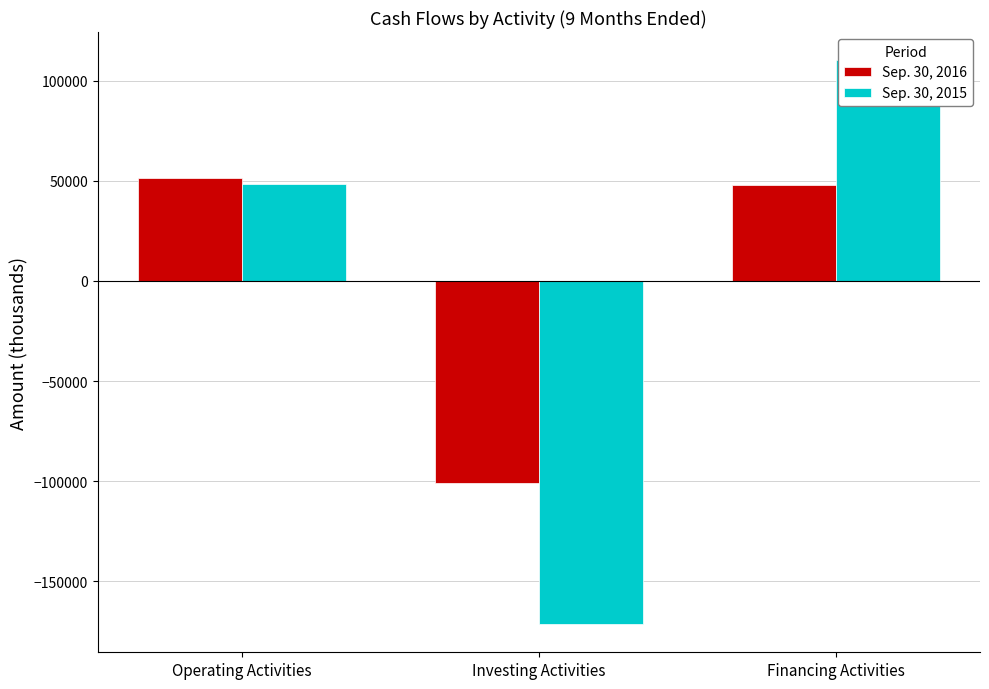

Is the value of Sep. 30, 2016 at Operating Activities greater than the value of Sep. 30, 2015 at Investing Activities?

Yes